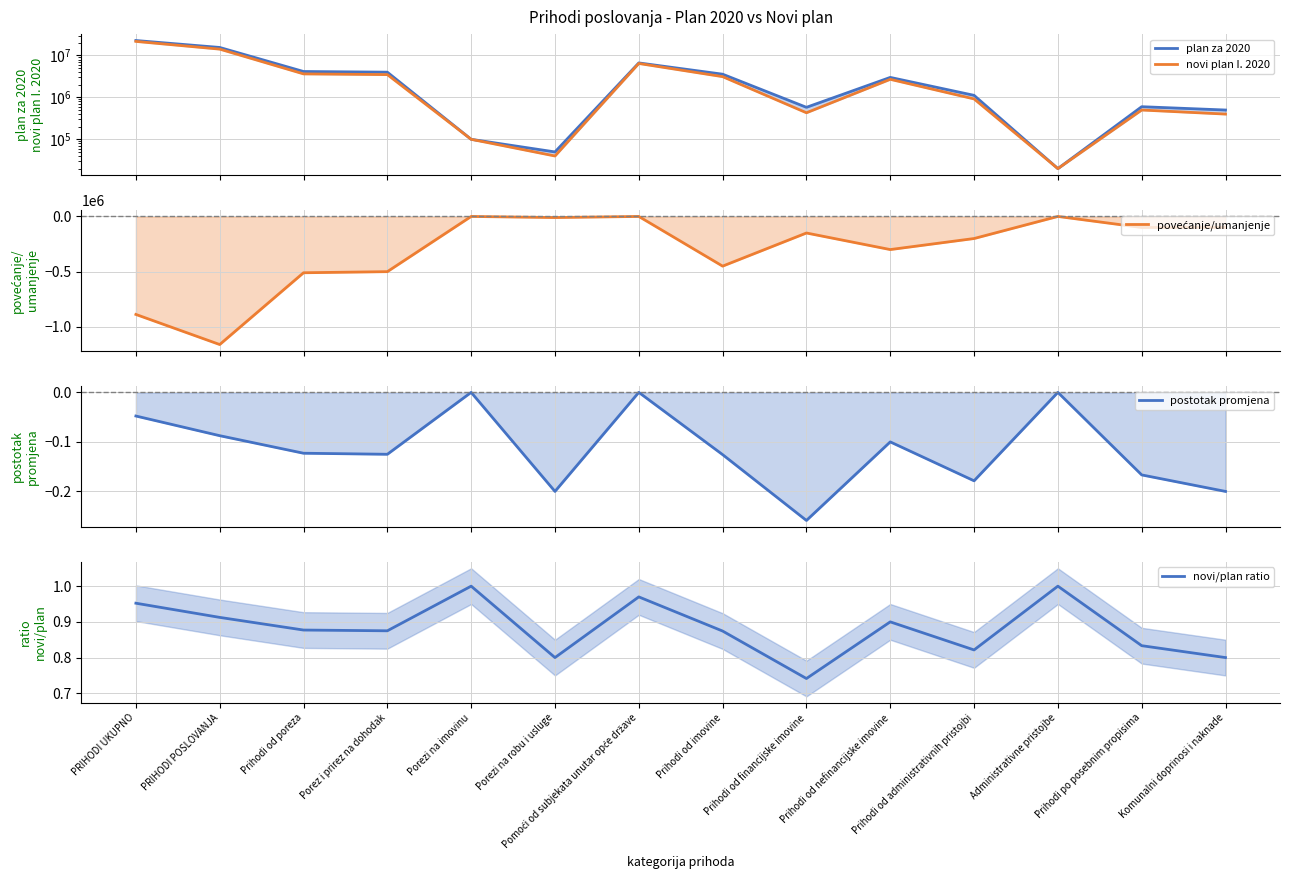

Which series has the largest range (max minus min)?

plan za 2020